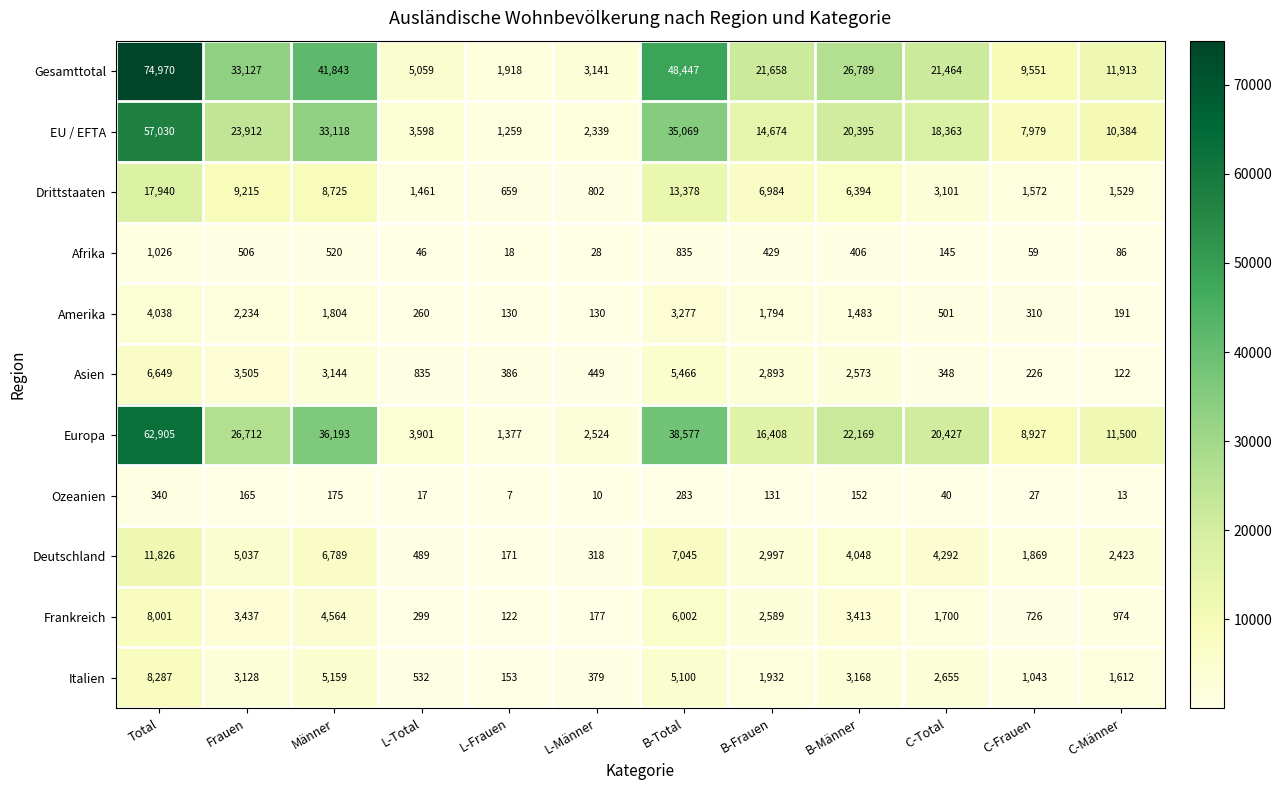

Count the number of categories in the chart.

12